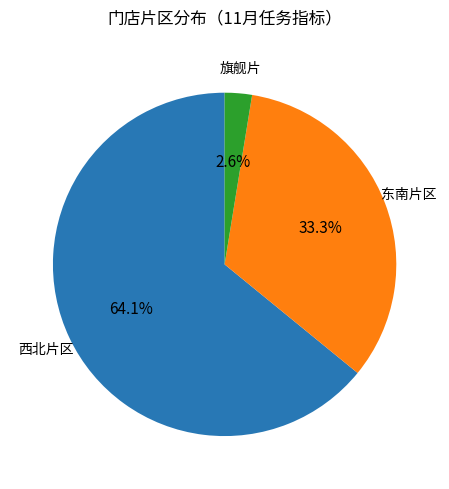

Is there a majority slice in this chart?

Yes